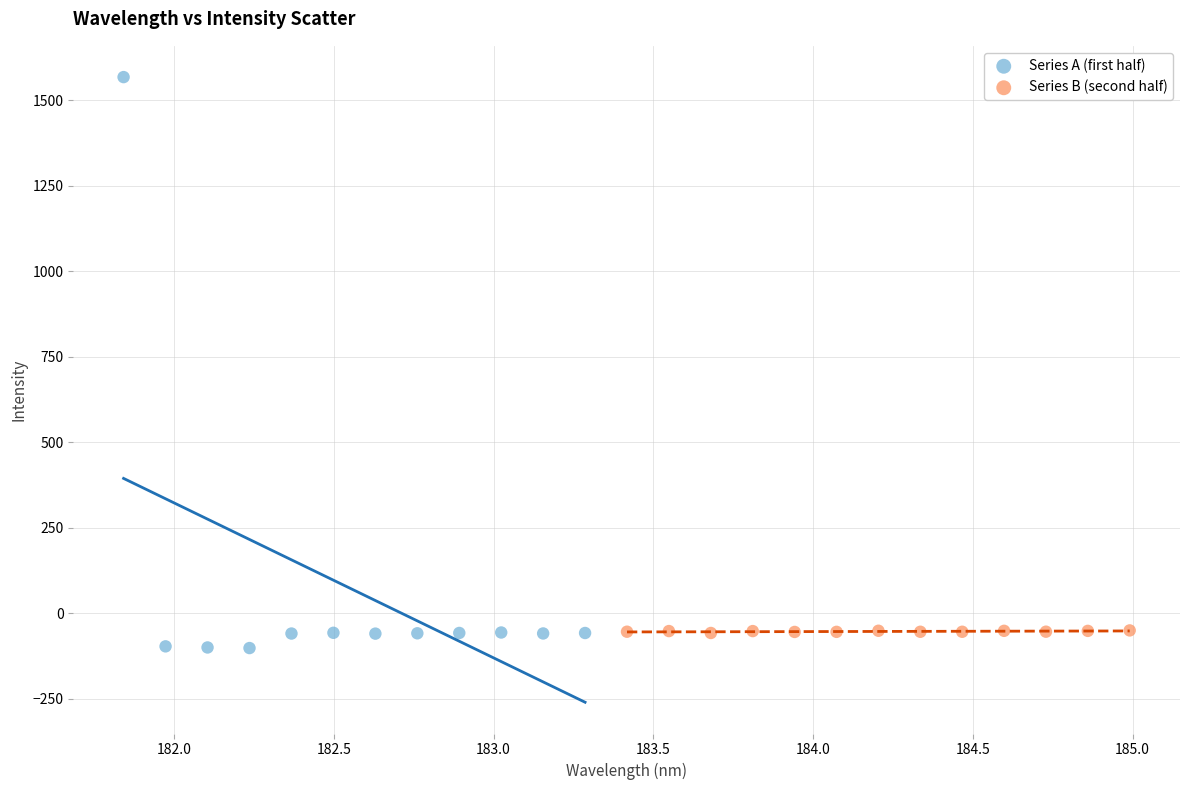

Which series reaches the maximum Y coordinate?

Series A (first half)